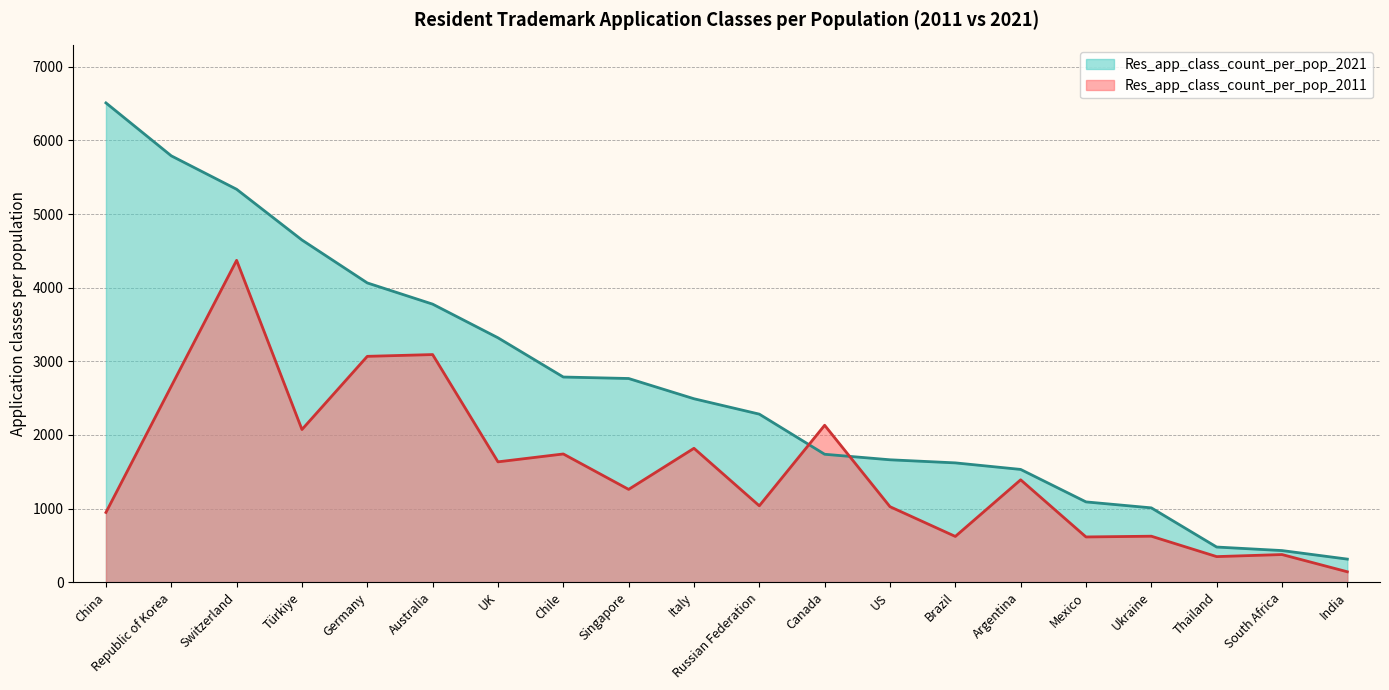

How many times do Res_app_class_count_per_pop_2021 and Res_app_class_count_per_pop_2011 cross each other?

2